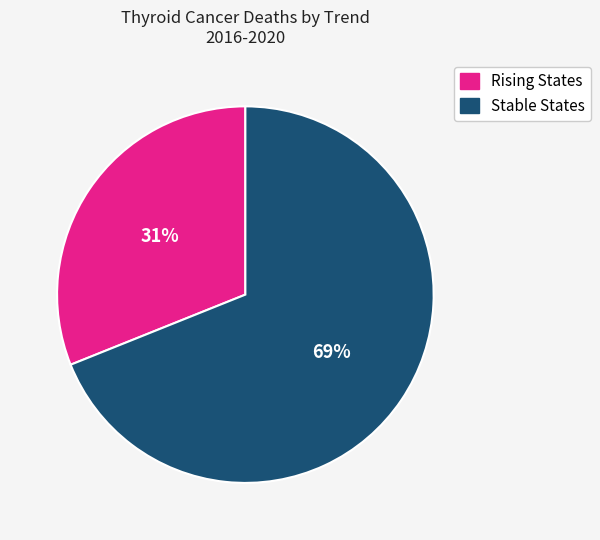

To the nearest percent, what is the average slice percentage?

50%